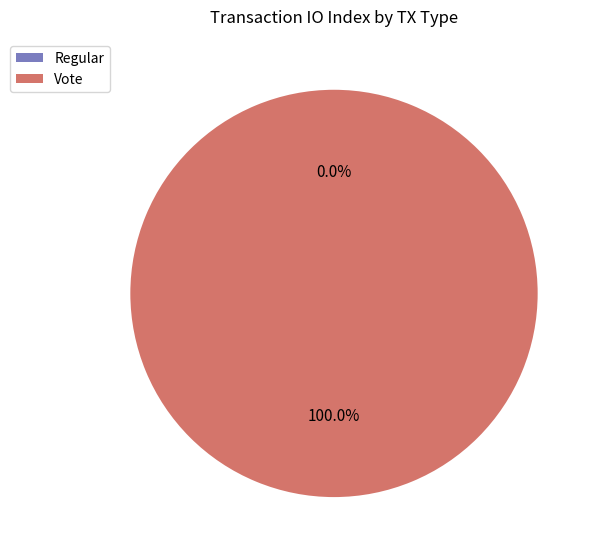

Which slice represents more than half of the pie?

Vote